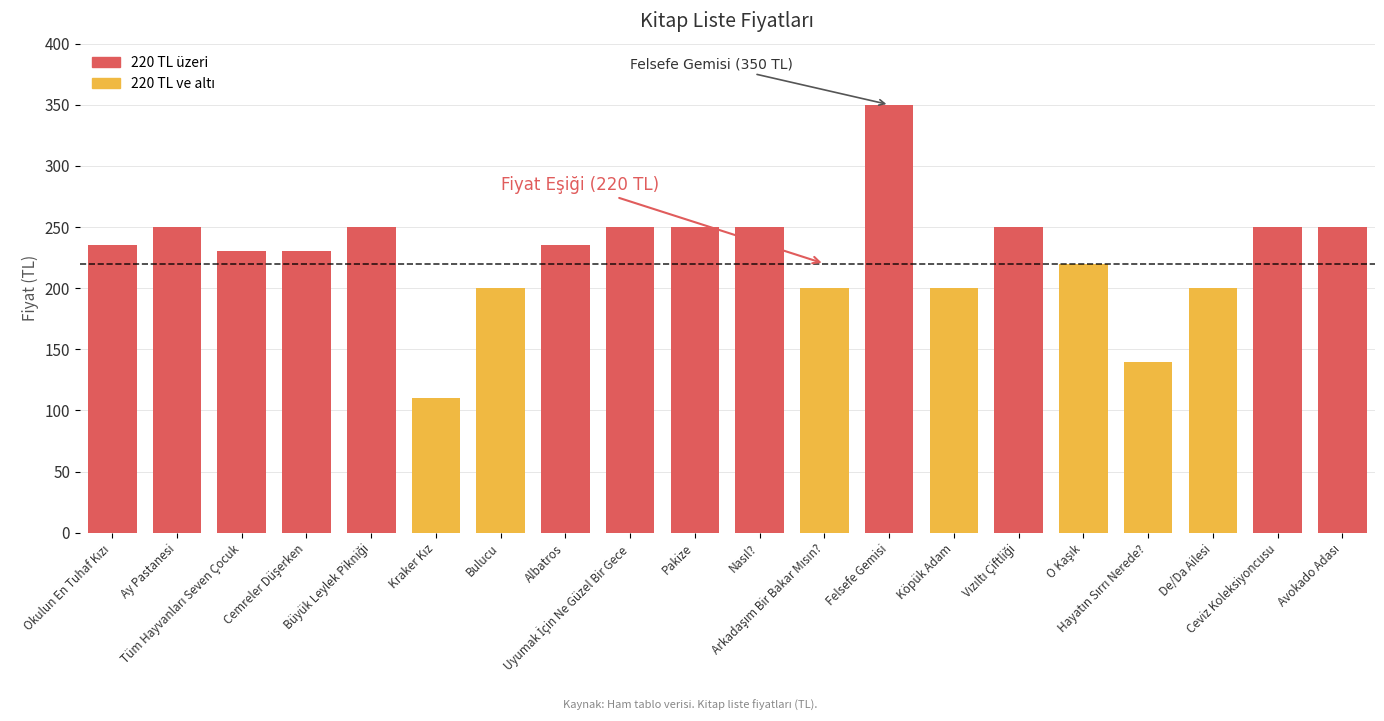

Reading left to right, extract all data points from this chart.

235	250	230	230	250	110	200	235	250	250	250	200	350	200	250	220	140	200	250	250